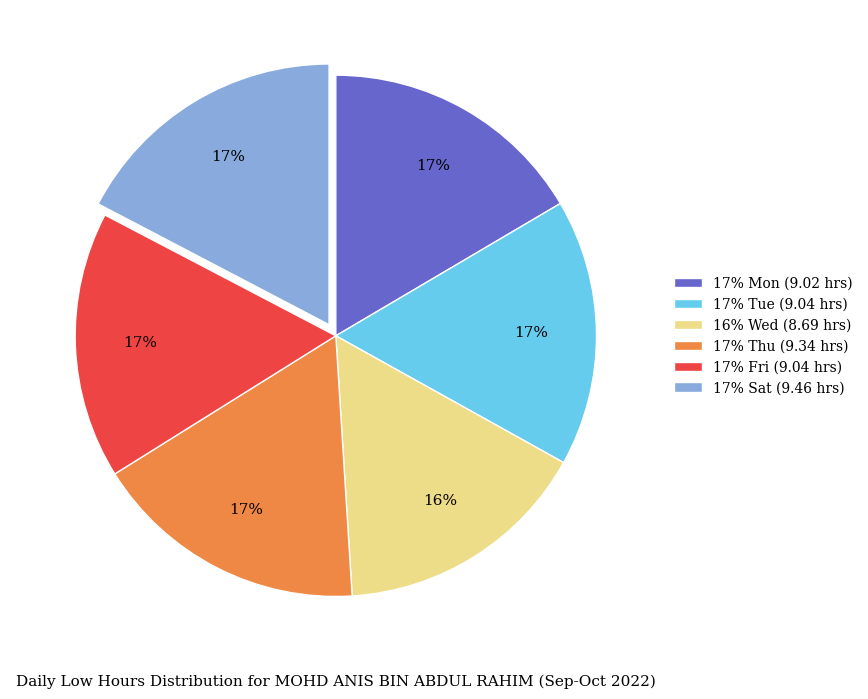

To the nearest percent, what is the average slice percentage?

17%